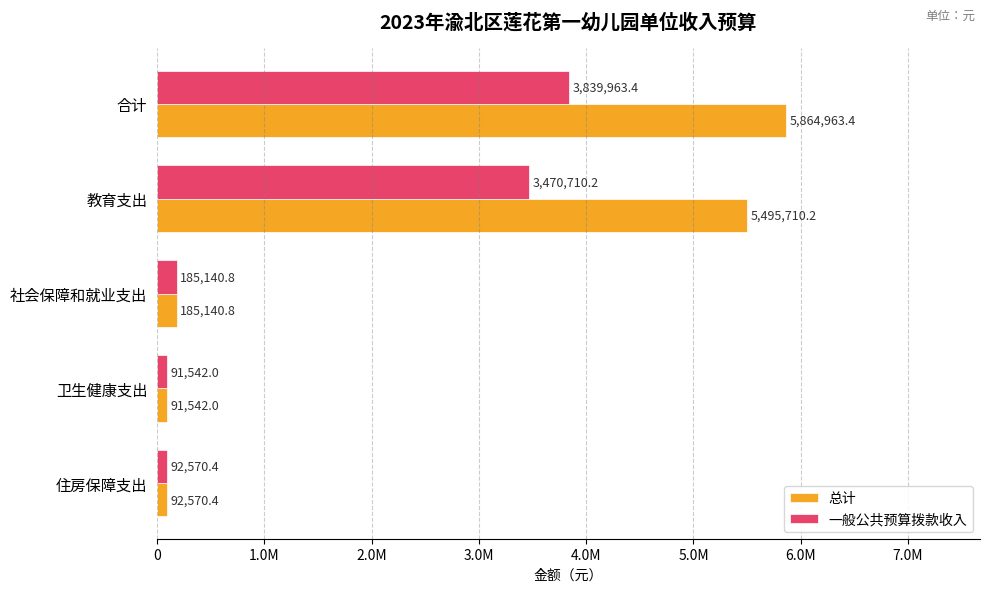

What are all the series names shown in the legend?

总计, 一般公共预算拨款收入